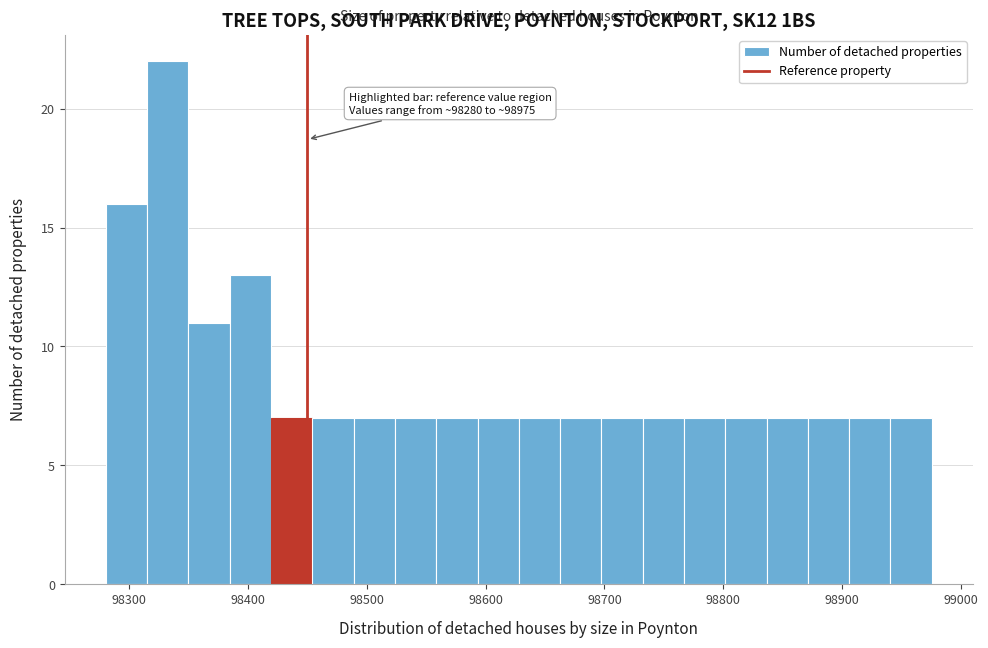

Around what value on the x-axis is the tallest bar? Give the approximate position of its centre, as read against the axis.

98330